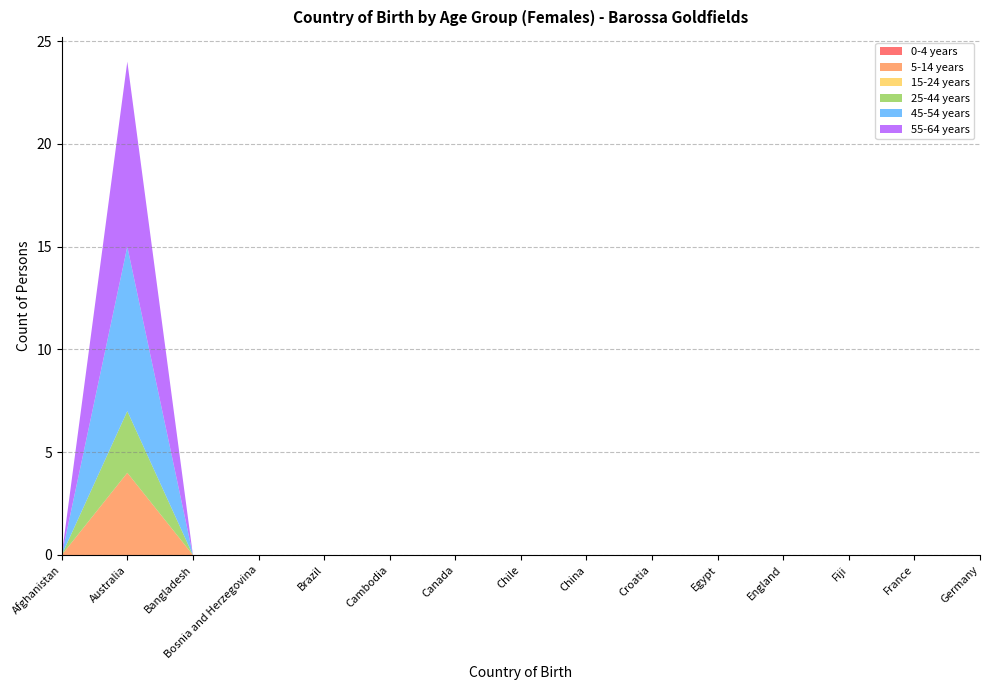

Reading right to left, extract all data points from this chart.

0-4 years: 0	0	0	0	0	0	0	0	0	0	0	0	0	0	0
5-14 years: 0	0	0	0	0	0	0	0	0	0	0	0	0	4	0
15-24 years: 0	0	0	0	0	0	0	0	0	0	0	0	0	0	0
25-44 years: 0	0	0	0	0	0	0	0	0	0	0	0	0	3	0
45-54 years: 0	0	0	0	0	0	0	0	0	0	0	0	0	8	0
55-64 years: 0	0	0	0	0	0	0	0	0	0	0	0	0	9	0